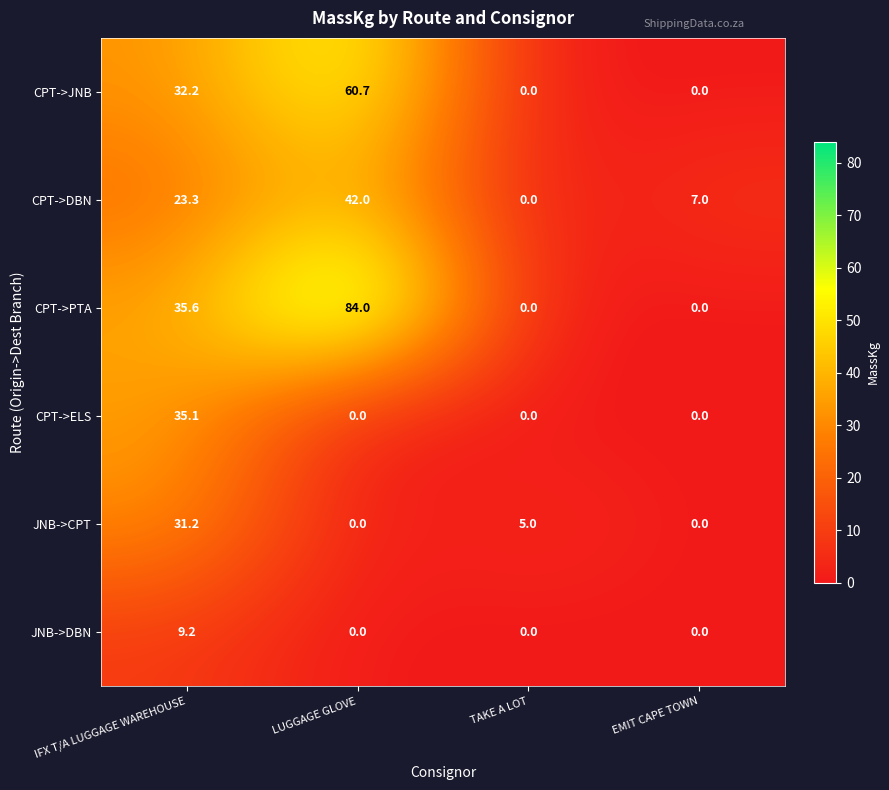

What is the approximate value of JNB->CPT at IFX T/A LUGGAGE WAREHOUSE?

31.2